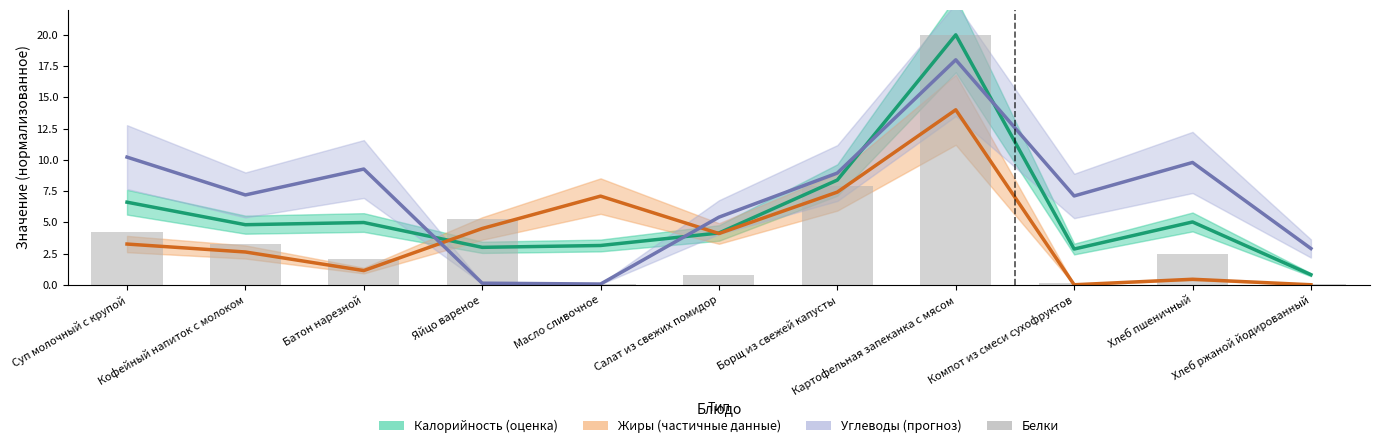

What is the difference between the highest and lowest values at Компот из смеси сухофруктов?

7.1